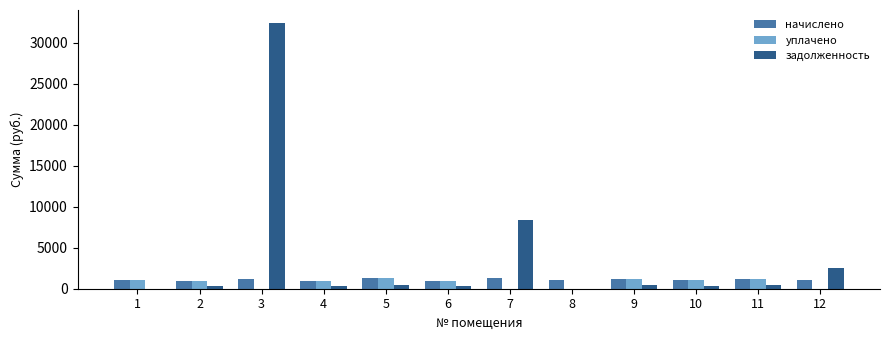

What is the maximum value for задолженность?

32385.3